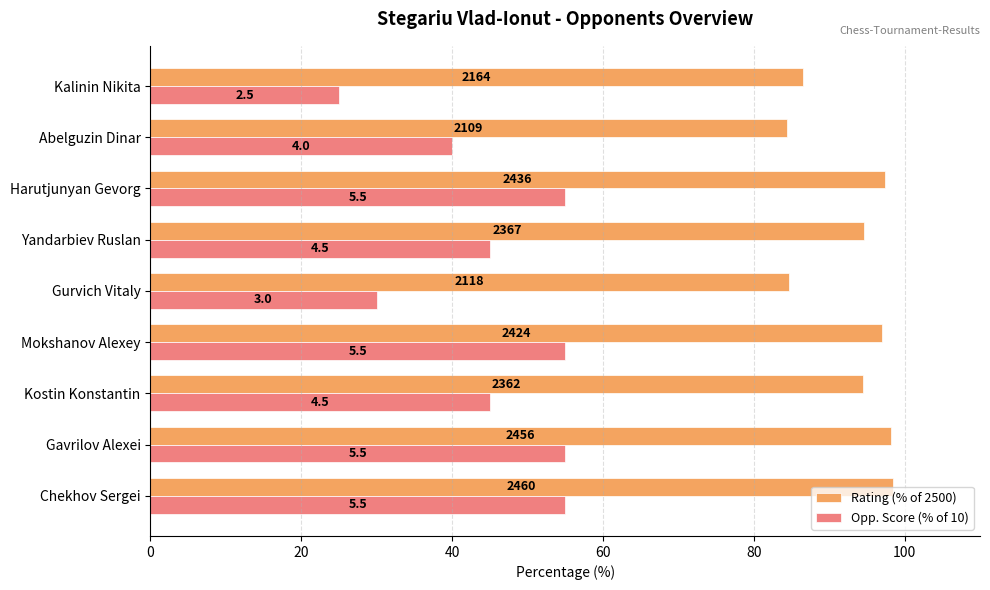

What position from the right is Kostin Konstantin?

7